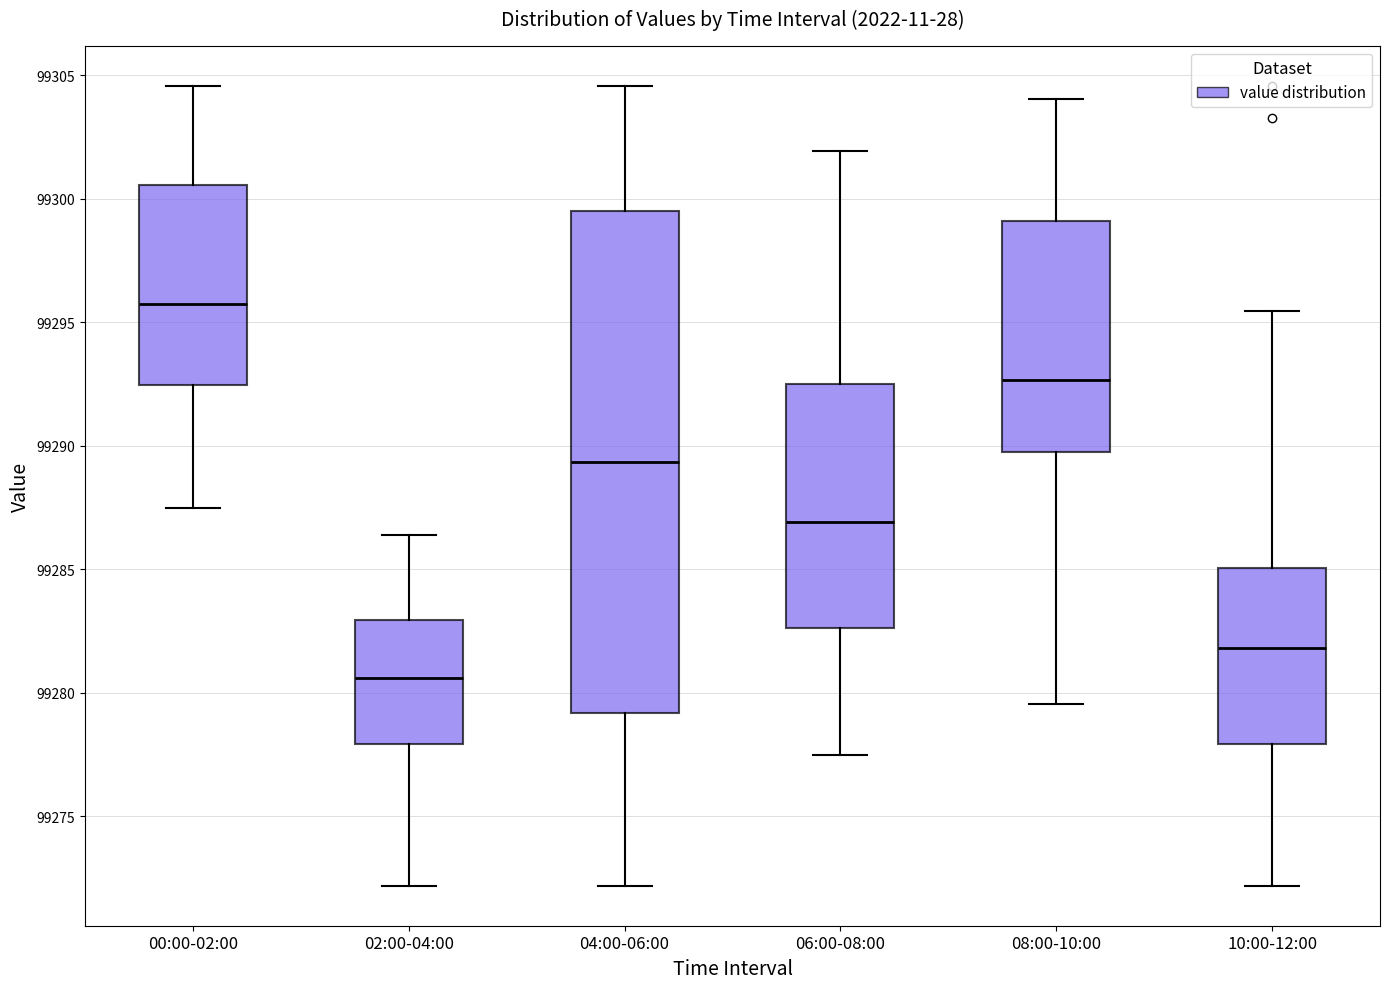

Reading left to right, transcribe this box plot: for each box, give where its median line is, the range the box spans, and where its two whiskers end, as read against the y-axis. The values are not printed on the chart, so give them approximately, as read against the axis.

00:00-02:00: median 99295.5, box 99292.5 to 99300.5, whiskers 99287.5 to 99304.5
02:00-04:00: median 99280.5, box 99278.0 to 99283.0, whiskers 99272.0 to 99286.5
04:00-06:00: median 99289.5, box 99279.0 to 99299.5, whiskers 99272.0 to 99304.5
06:00-08:00: median 99287.0, box 99282.5 to 99292.5, whiskers 99277.5 to 99302.0
08:00-10:00: median 99292.5, box 99289.5 to 99299.0, whiskers 99279.5 to 99304.0
10:00-12:00: median 99282.0, box 99278.0 to 99285.0, whiskers 99272.0 to 99295.5